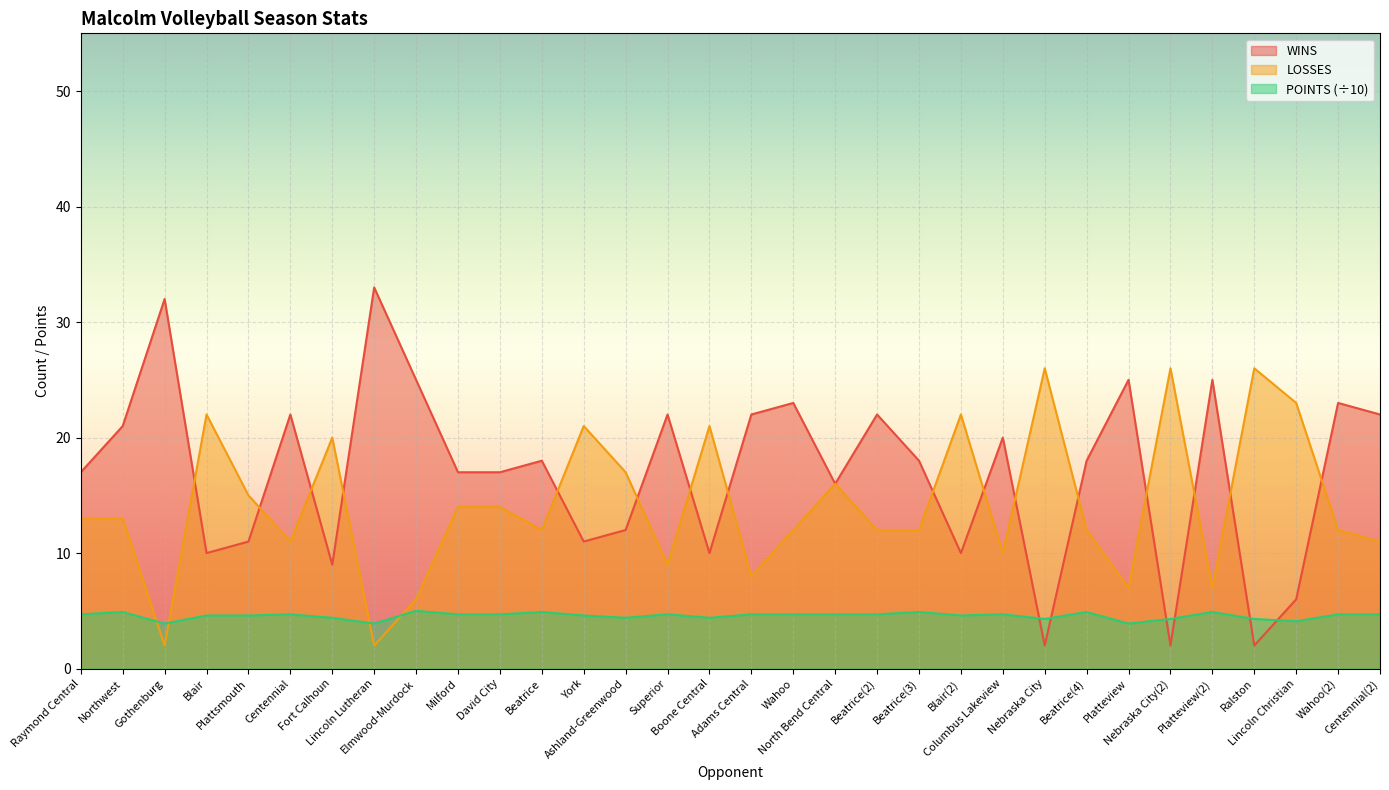

What is the spread (max minus min) of values at Gothenburg?

30.0